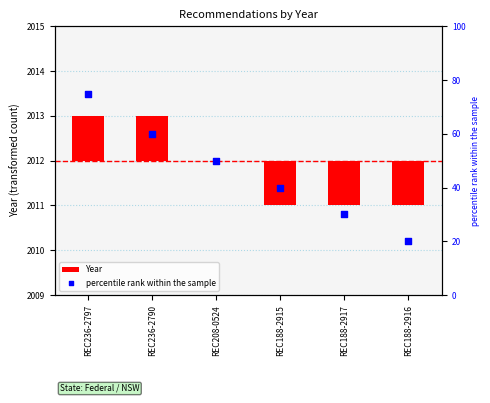

Which series contains the lowest Y value?

Year